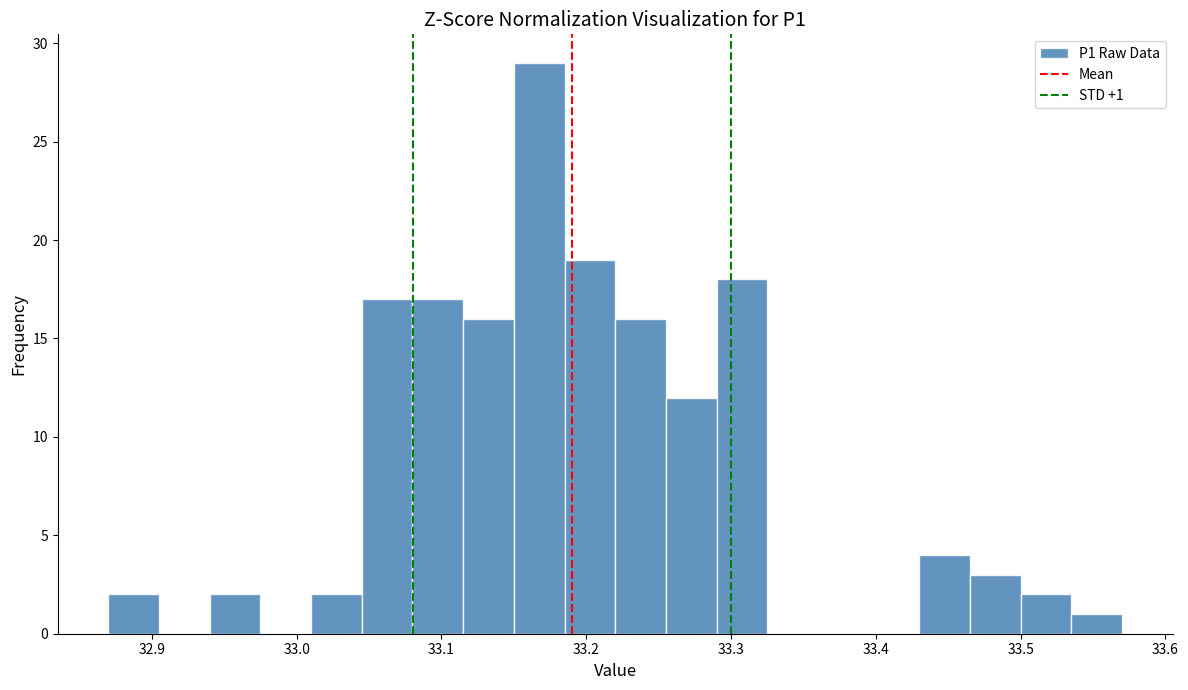

Read against the x-axis, roughly where is the centre of the tallest bar?

33.17